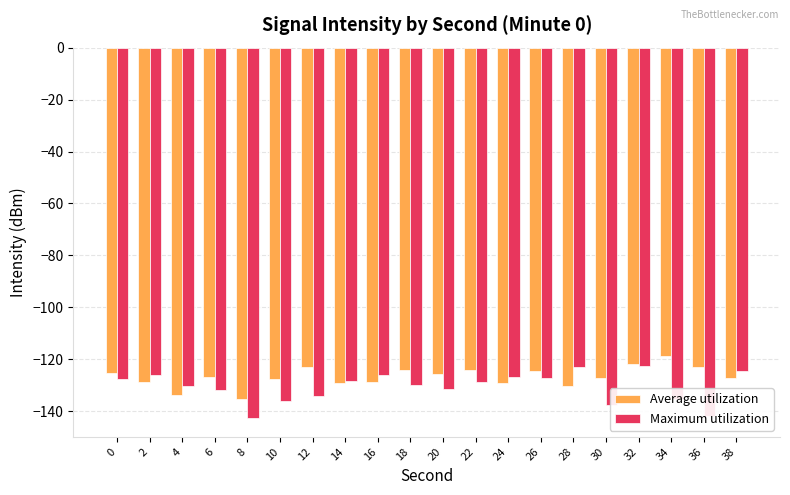

What is the difference between the Maximum utilization values at 14 and 8?

14.3